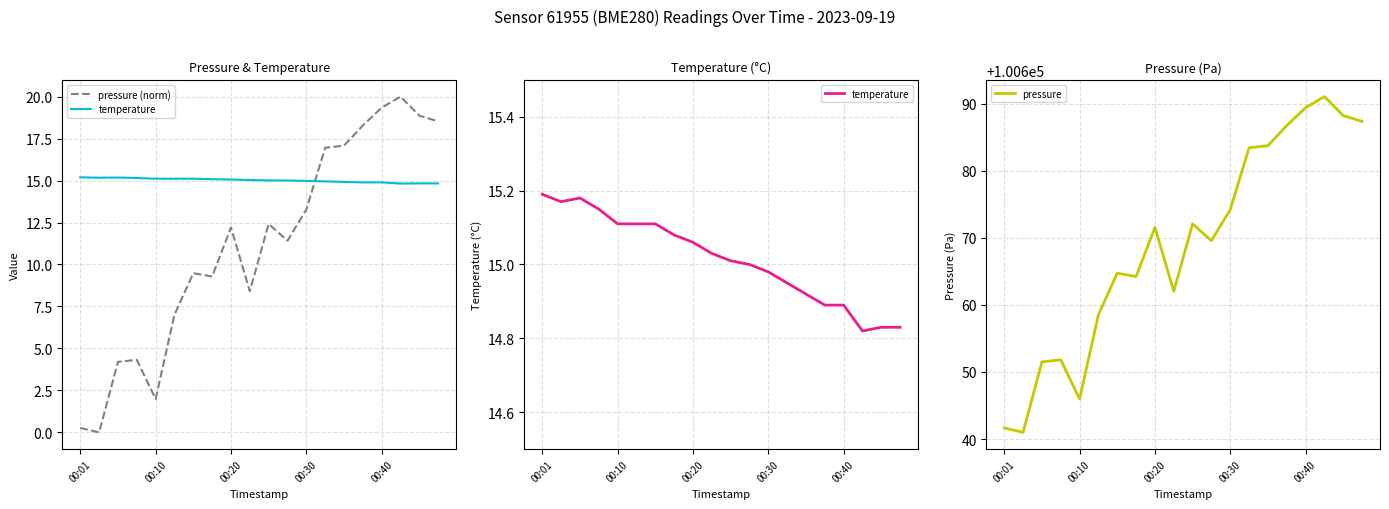

What is the difference between the maximum and minimum values in the temperature series?

0.4